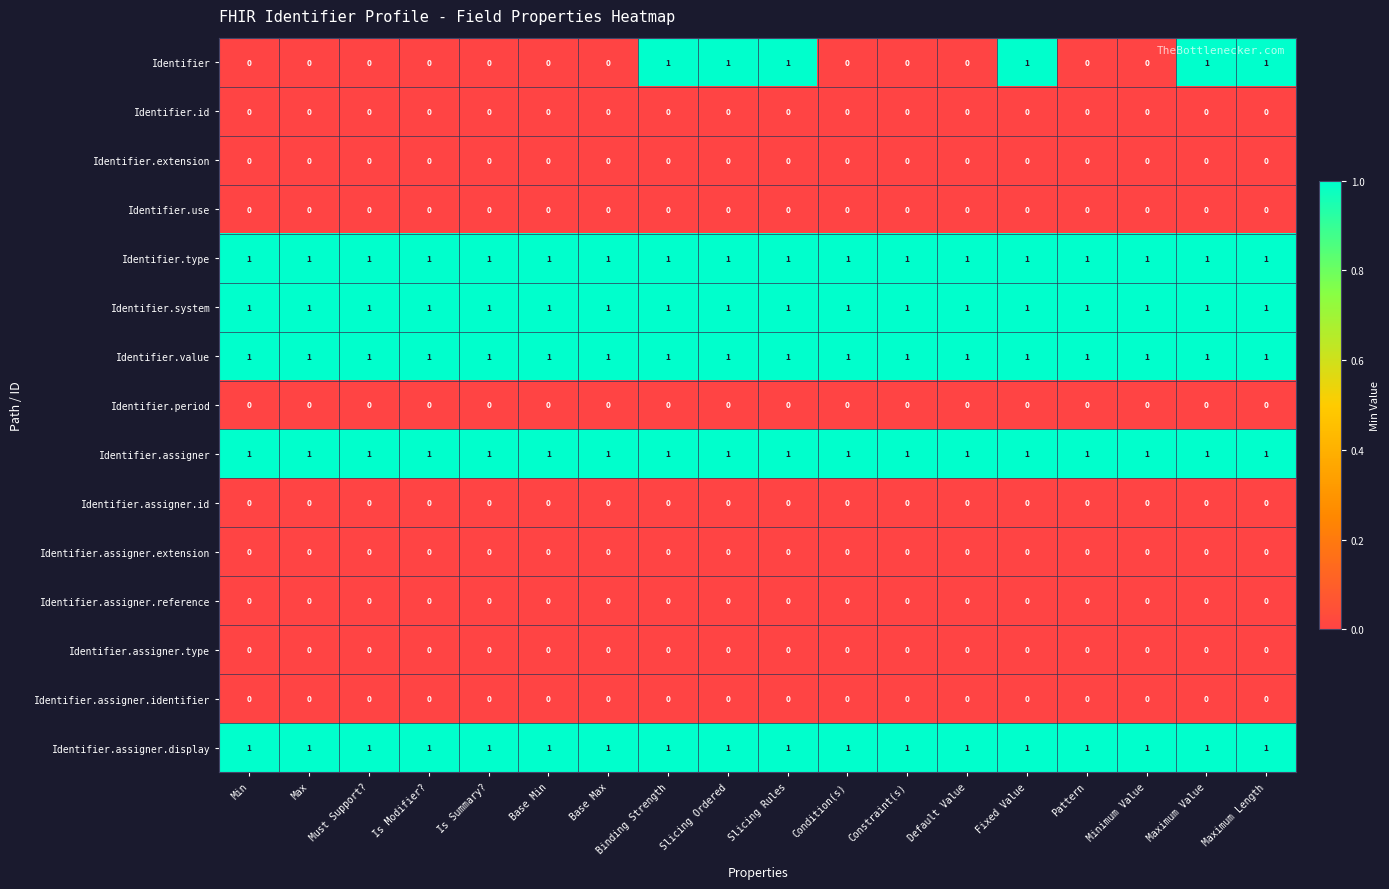

Which series changed the most between Slicing Rules and Condition(s)?

Identifier